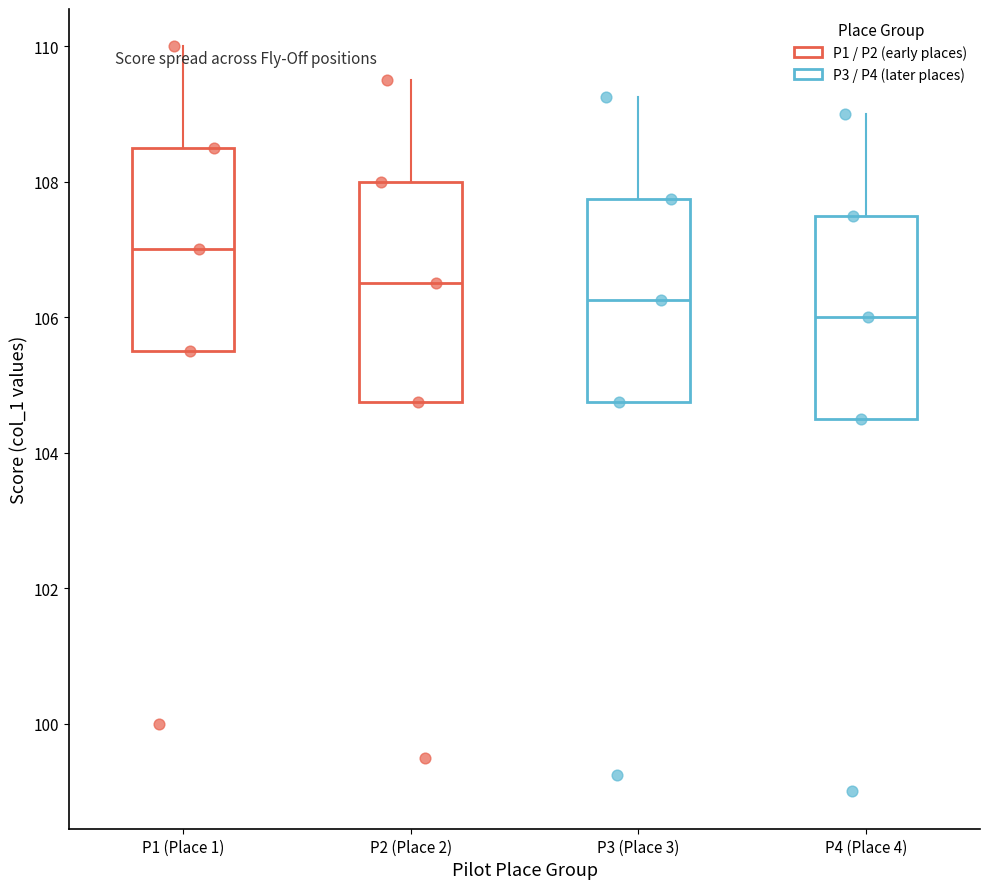

Reading left to right, read every box against the y-axis: the position of its median line, the range the box covers, and the ends of its whiskers. The values are not printed on the chart, so give them approximately, as read against the axis.

P1 (Place 1): median 107.0, box 105.6 to 108.6, whiskers 105.6 to 110.0
P2 (Place 2): median 106.6, box 104.8 to 108.0, whiskers 104.8 to 109.6
P3 (Place 3): median 106.2, box 104.8 to 107.8, whiskers 104.8 to 109.2
P4 (Place 4): median 106.0, box 104.6 to 107.6, whiskers 104.6 to 109.0